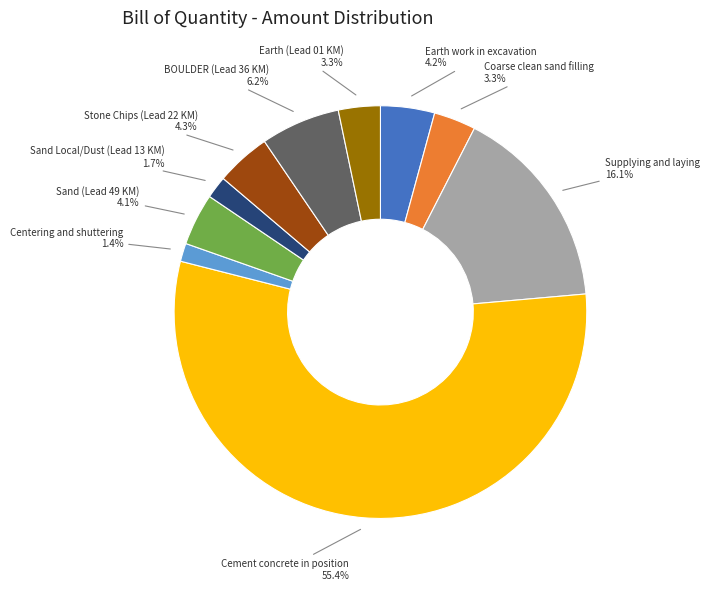

Is there any slice that represents more than half of the pie?

Yes